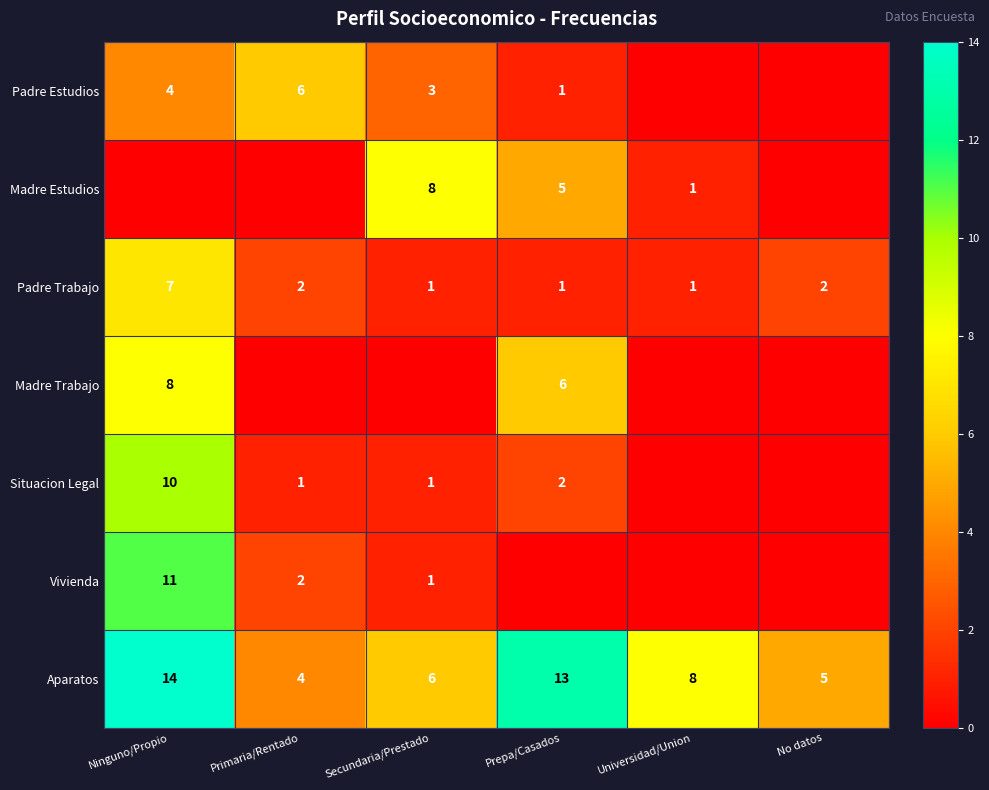

List the labels in order of Aparatos value, largest first.

Ninguno/Propio, Prepa/Casados, Universidad/Union, Secundaria/Prestado, No datos, Primaria/Rentado